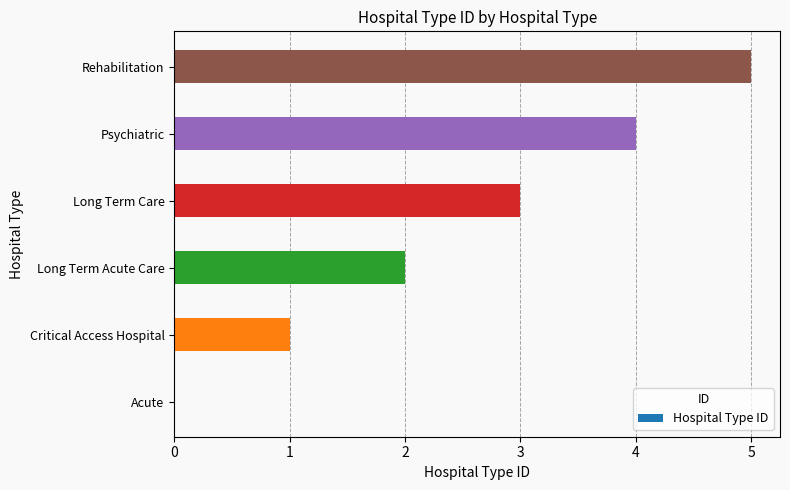

Read the value at Psychiatric.

4